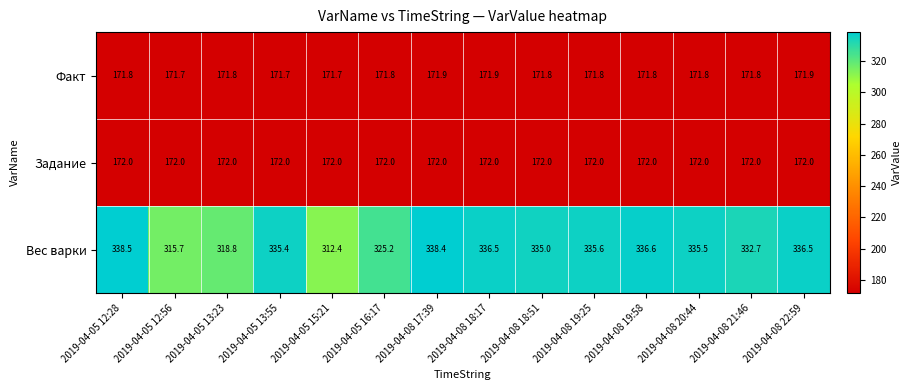

At 2019-04-05 13:23, list the series in order from largest to smallest.

Вес варки, Задание, Факт